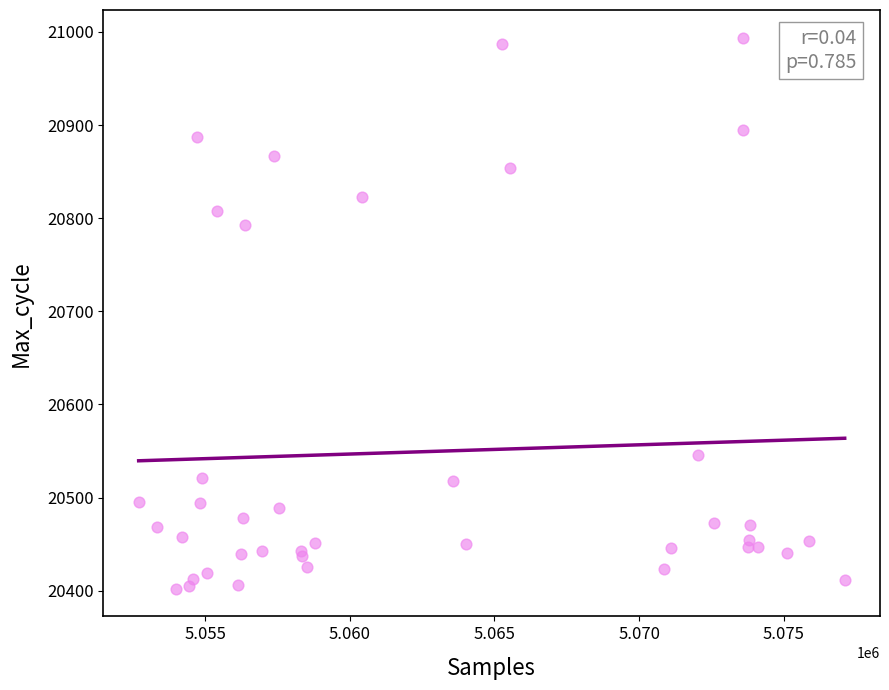

What Y value in the scatter plot is closest to 20698?

20793